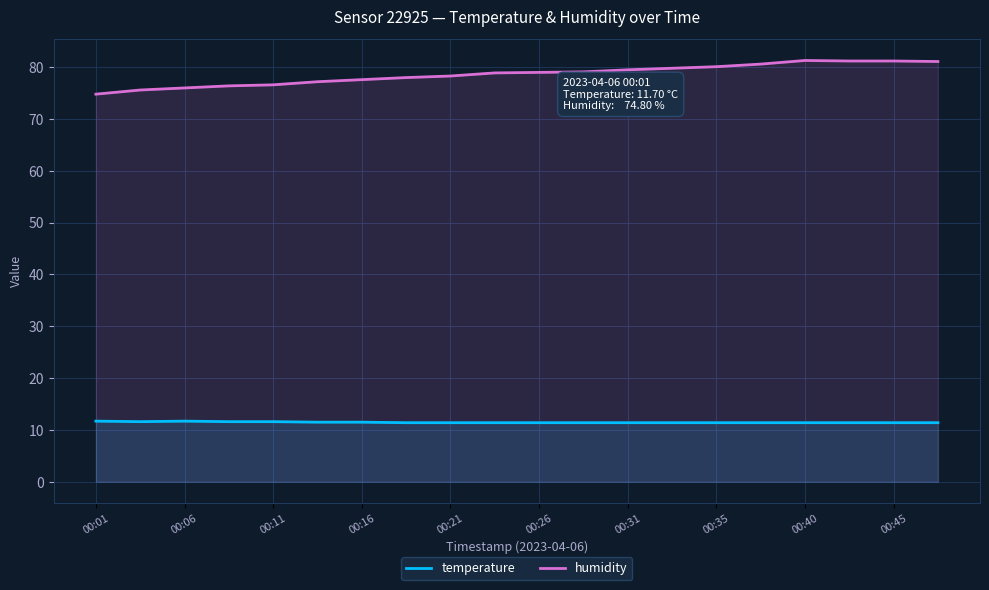

Which series has the largest total across all categories?

humidity